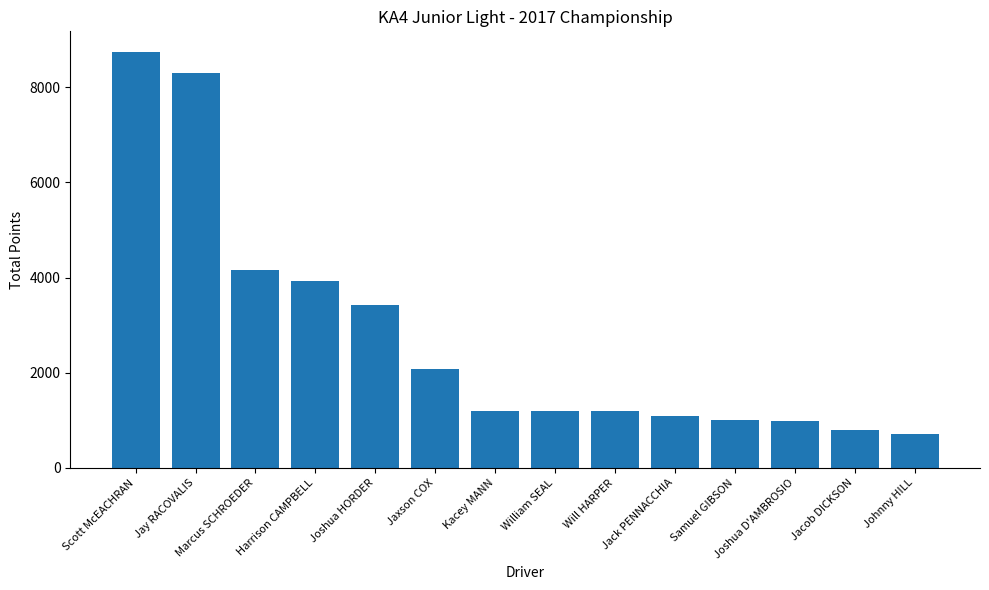

True or false: the data shows 1011 at Samuel GIBSON.

True